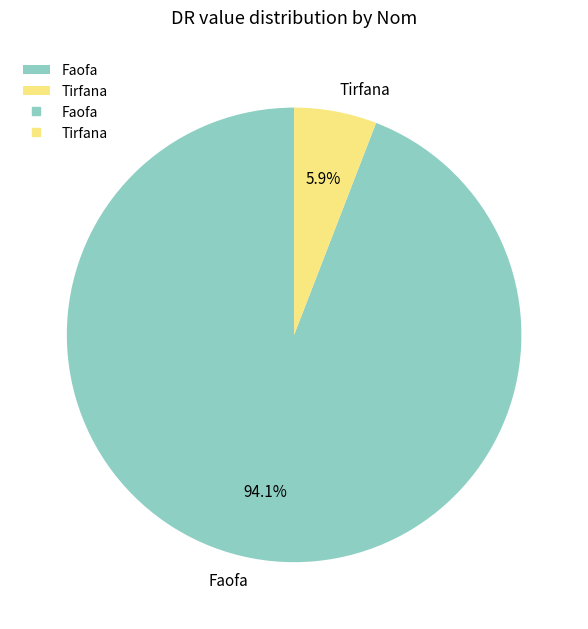

To the nearest percent, what percentage of the pie is Tirfana?

6%